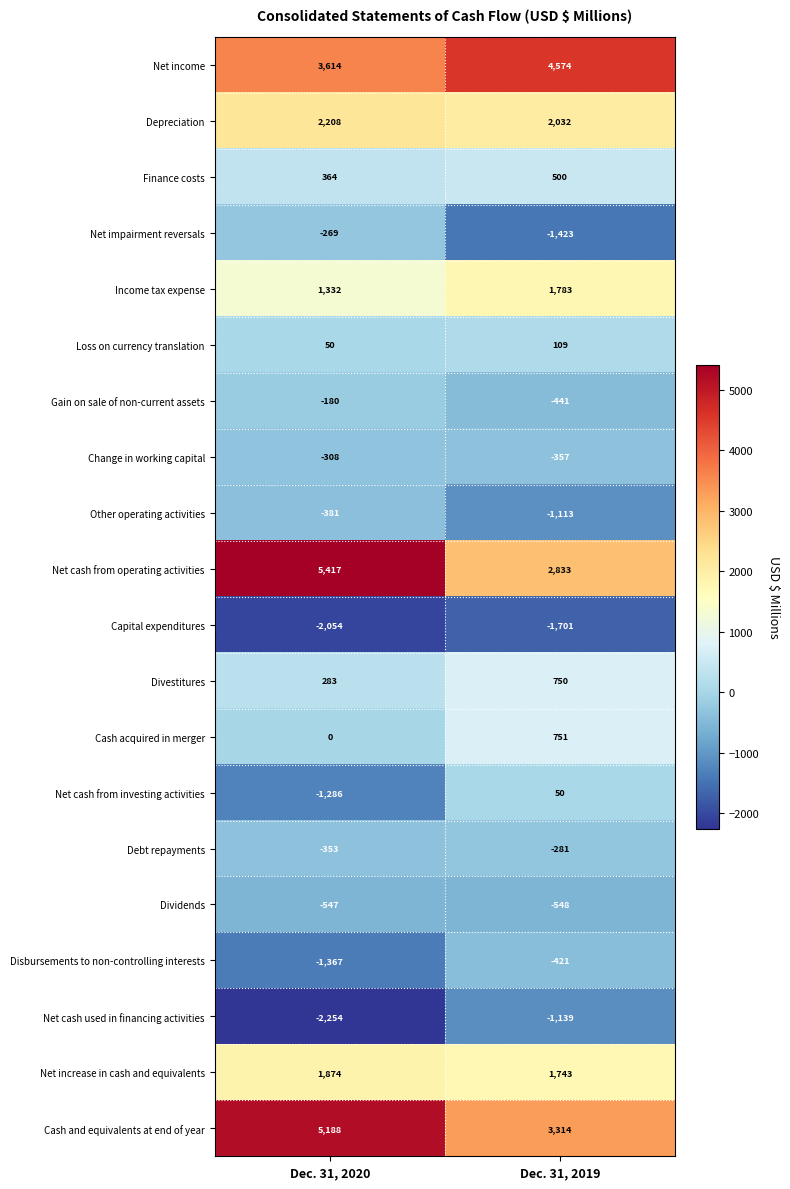

Count the number of data series in this chart.

20